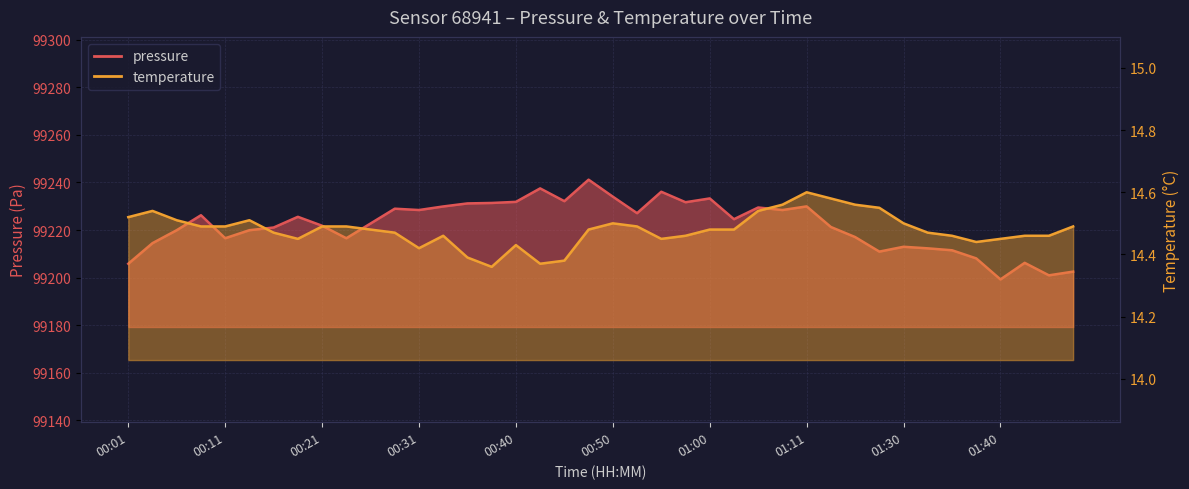

True or false: temperature and pressure intersect in this chart.

False